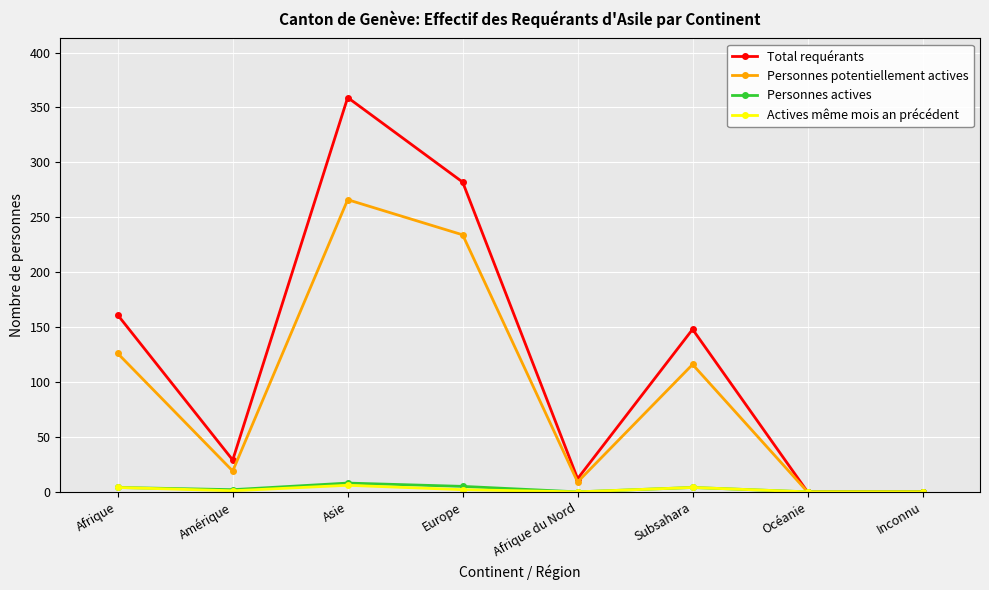

Count the number of data series in this chart.

4